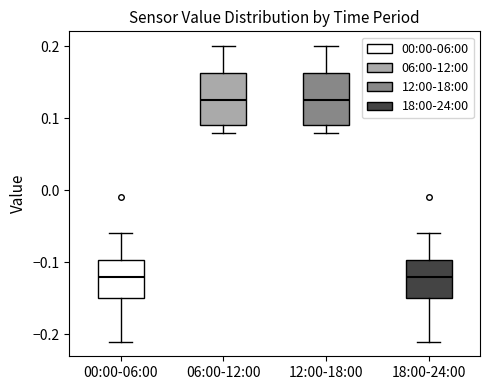

Reading left to right, read every box against the y-axis: the position of its median line, the range the box covers, and the ends of its whiskers. The values are not printed on the chart, so give them approximately, as read against the axis.

00:00-06:00: median -0.12, box -0.15 to -0.10, whiskers -0.21 to -0.06
06:00-12:00: median 0.13, box 0.09 to 0.16, whiskers 0.08 to 0.20
12:00-18:00: median 0.13, box 0.09 to 0.16, whiskers 0.08 to 0.20
18:00-24:00: median -0.12, box -0.15 to -0.10, whiskers -0.21 to -0.06